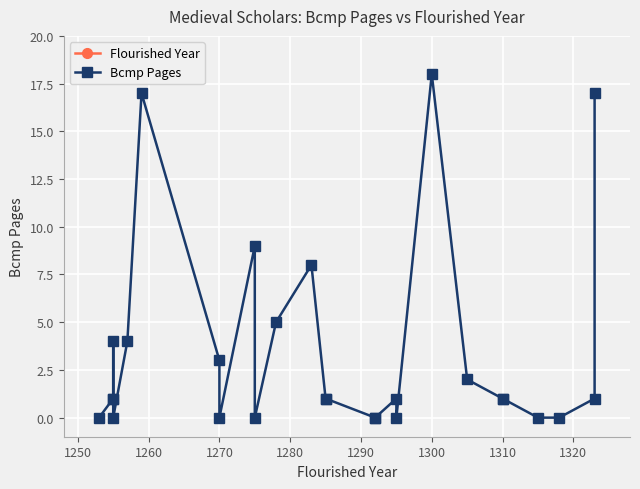

How many lines are shown in the chart?

2